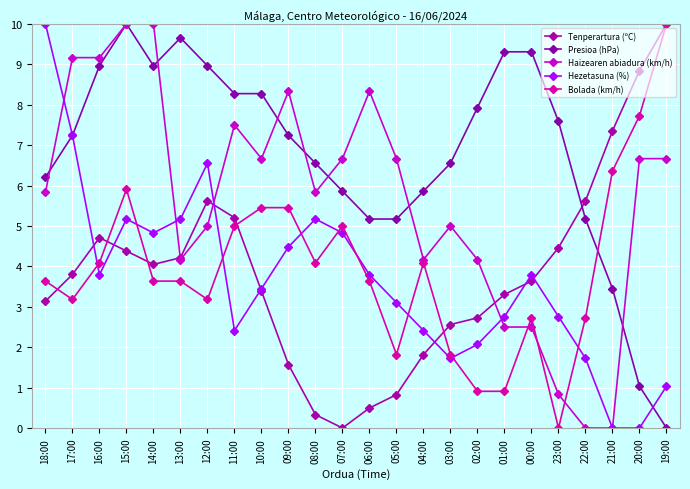

The Presioa (hPa) series shows 5.9 at 07:00. True or false?

True